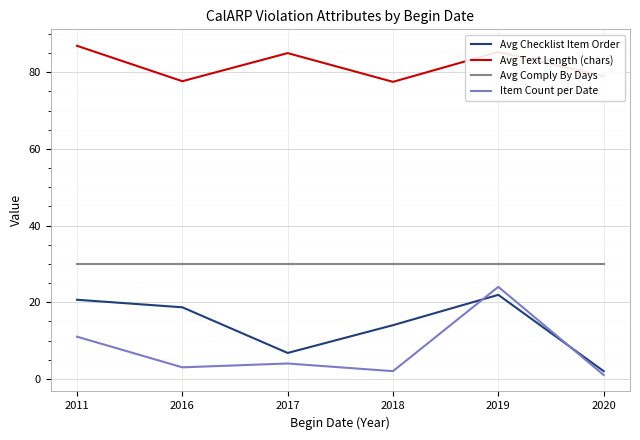

What is the difference between the maximum and minimum values in the Item Count per Date series?

23.0